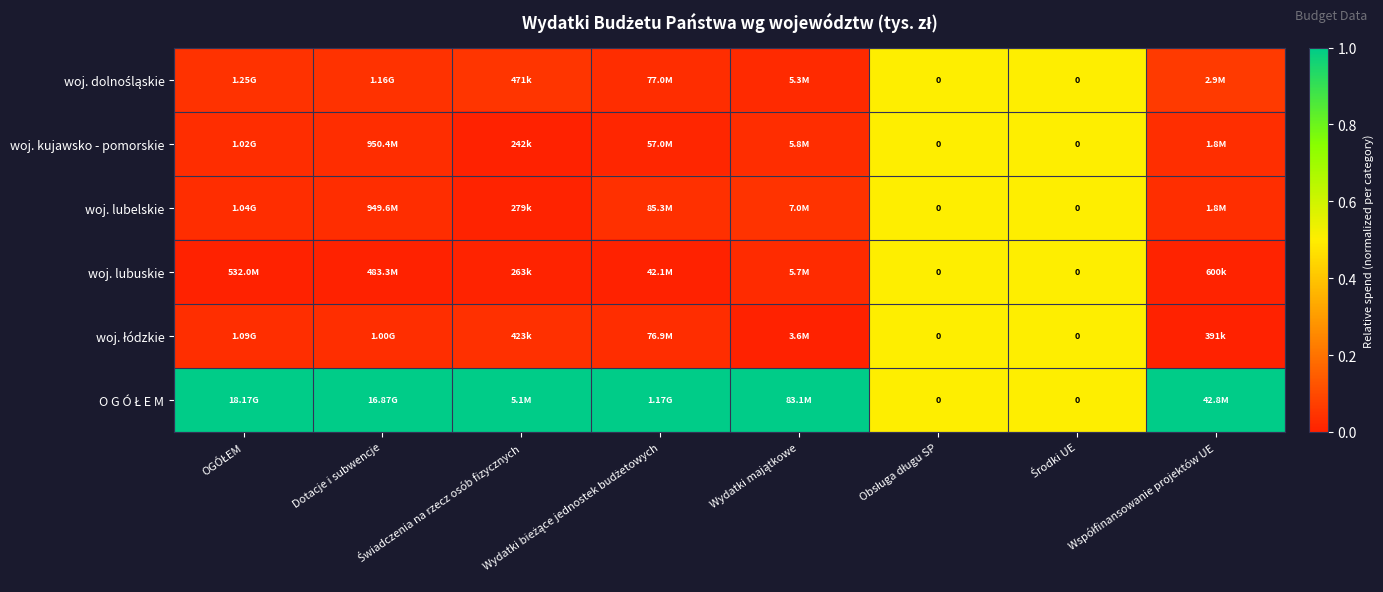

Where is woj. dolnośląskie nearest to the value 0?

Wydatki majątkowe